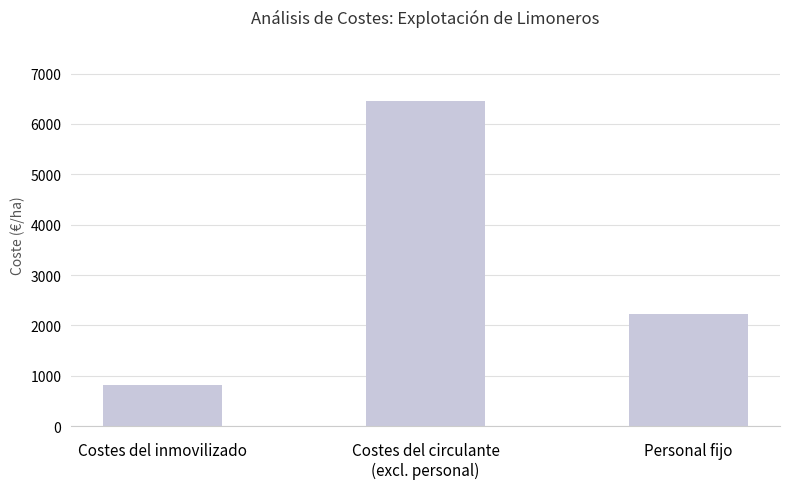

Where is the data nearest to the value 3637?

Personal fijo